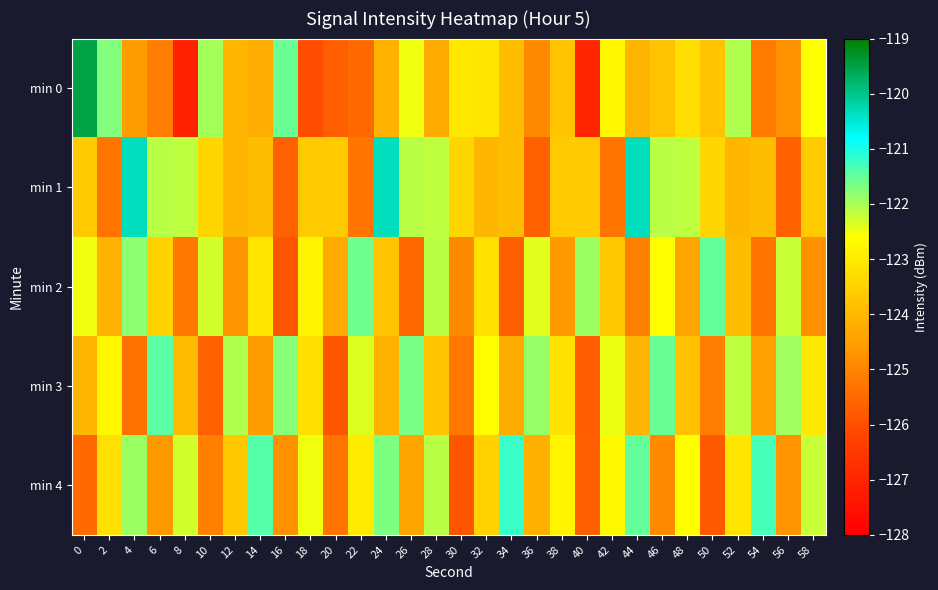

What is the spread (max minus min) of values at 0?

6.0